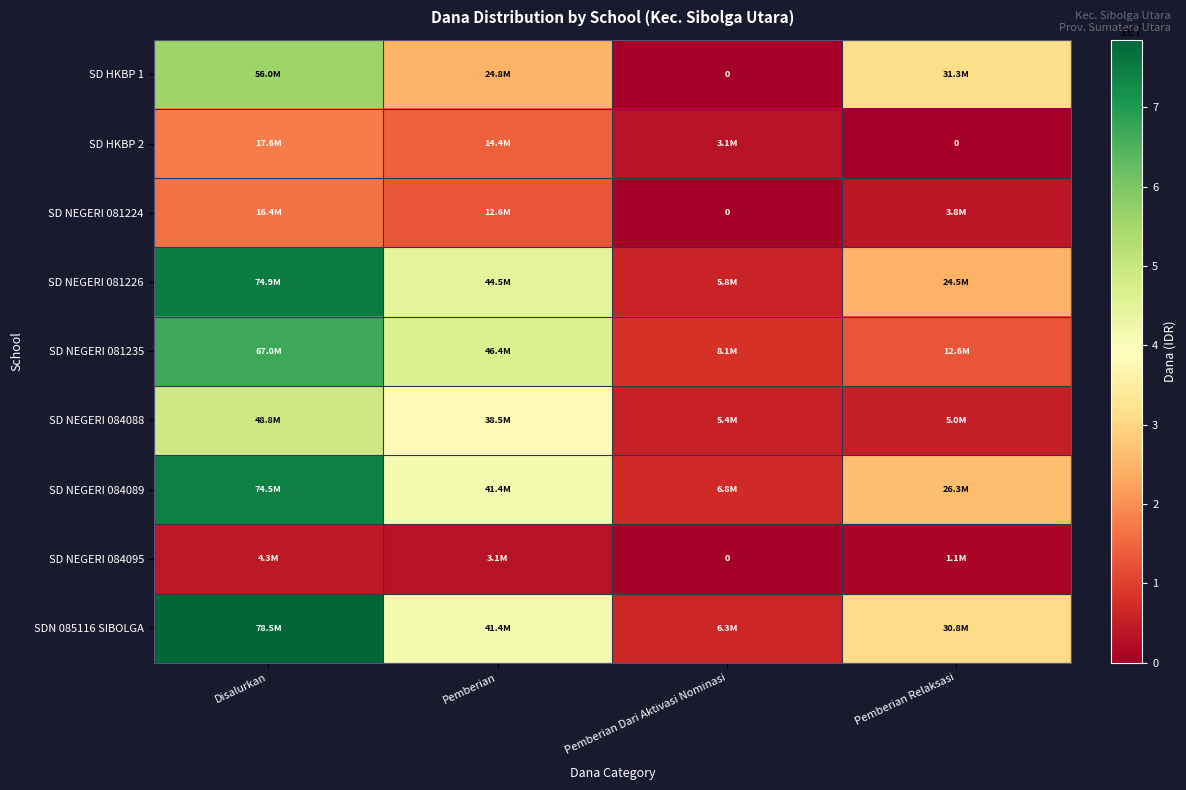

What is the approximate value of SD NEGERI 084089 at Disalurkan, to the nearest 10?

74475000